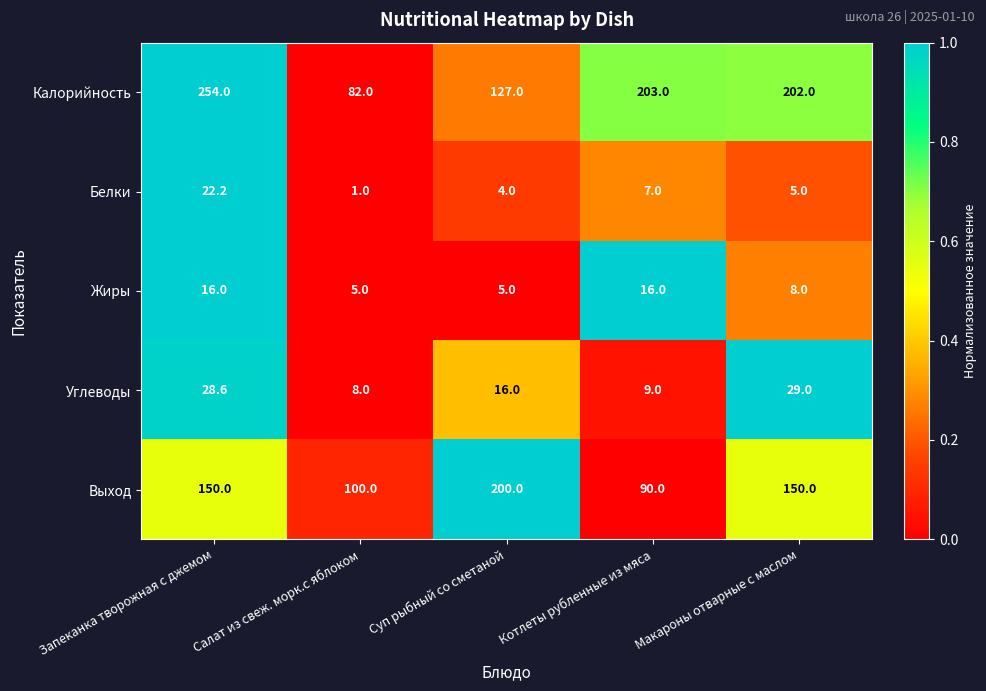

Where does the Белки series first go above 5?

Запеканка творожная с джемом